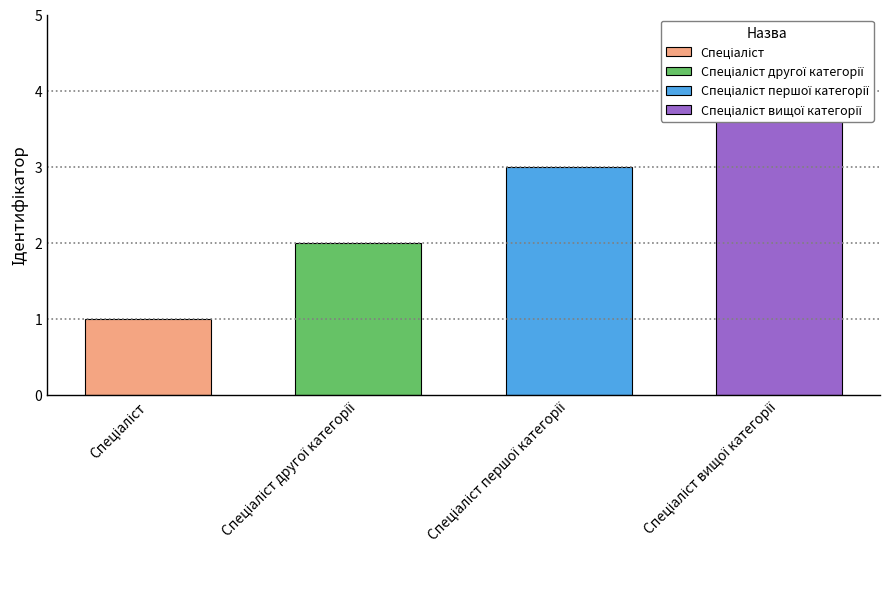

What is the difference between the maximum and minimum values?

3